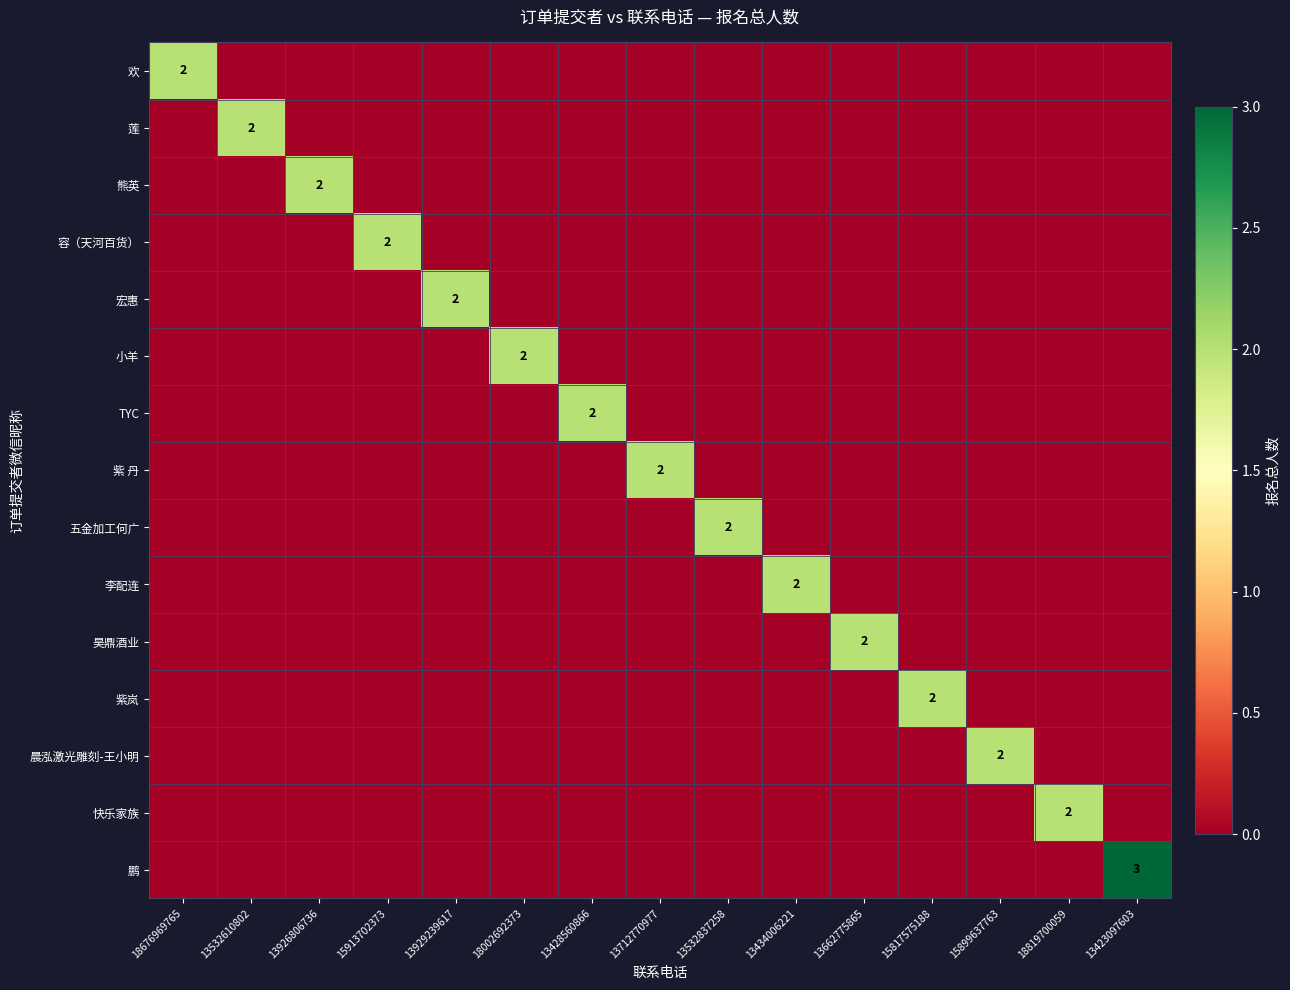

Between 13926806736 and 13428560866, which series saw the biggest shift?

熊英